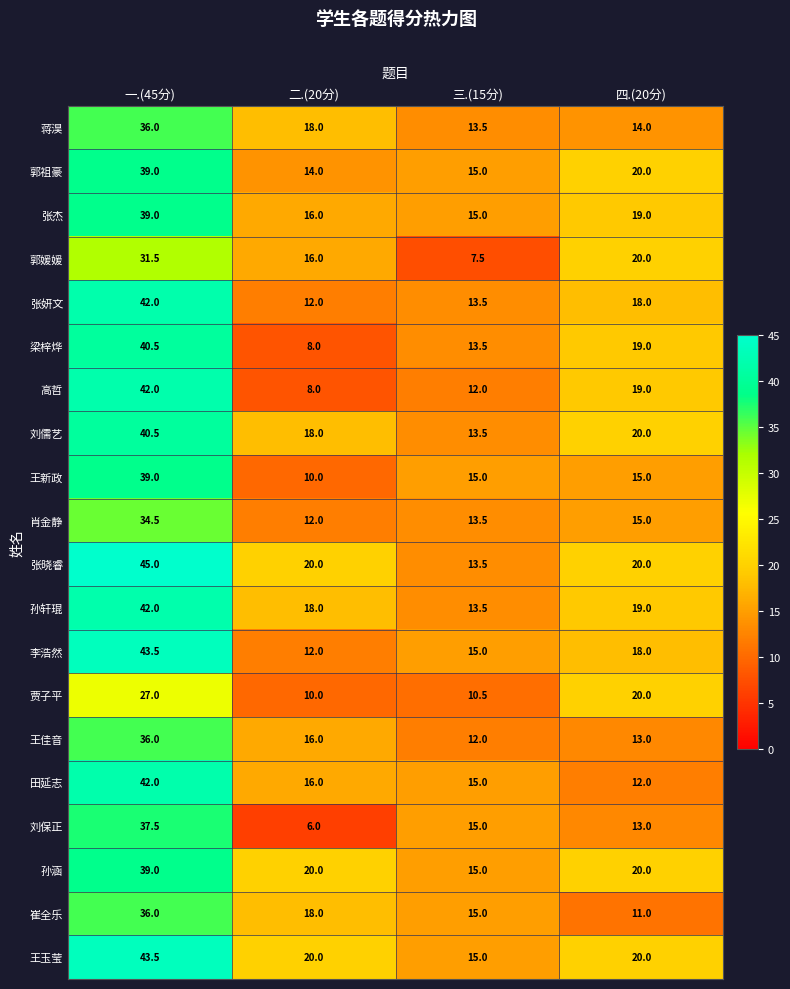

At which category does the chart reach its peak across all series?

一.(45分)